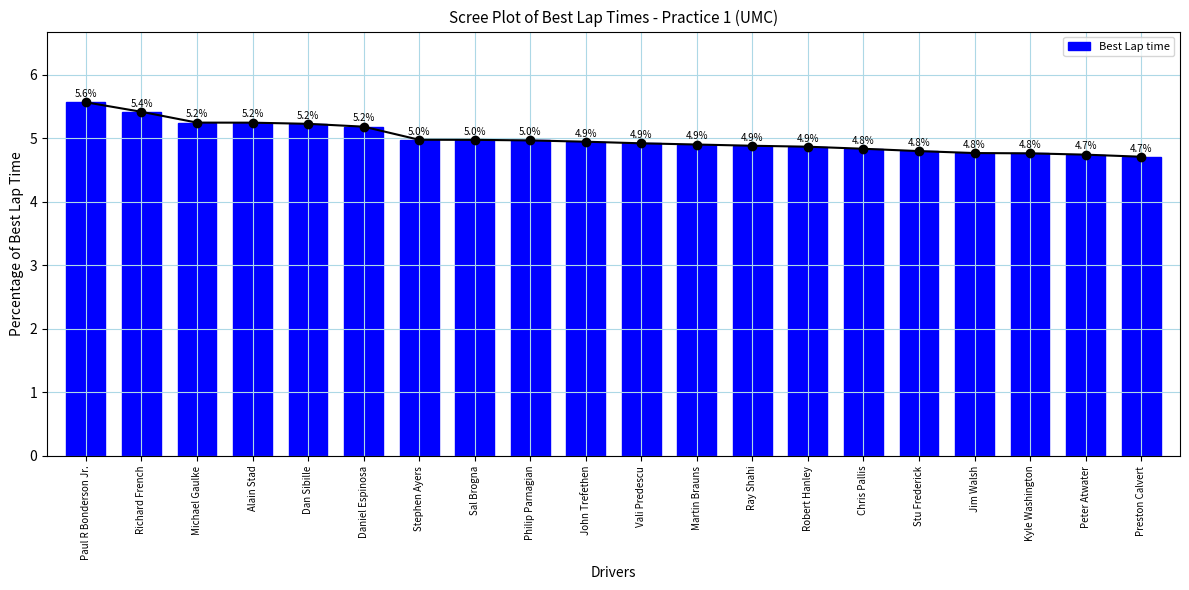

Which category has the lowest value across all series?

Preston Calvert